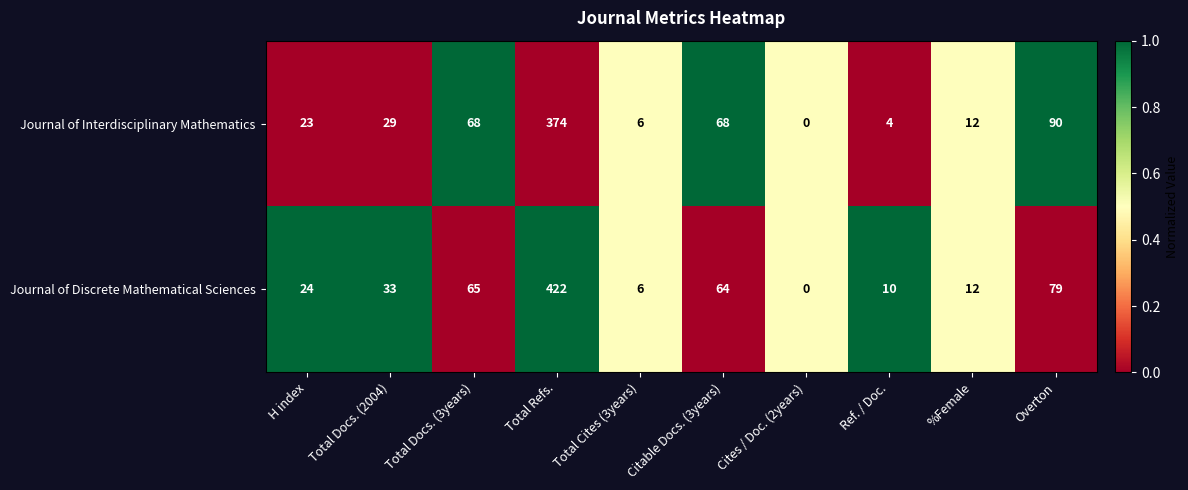

Which series changed the most between H index and Total Cites (3years)?

Journal of Discrete Mathematical Sciences